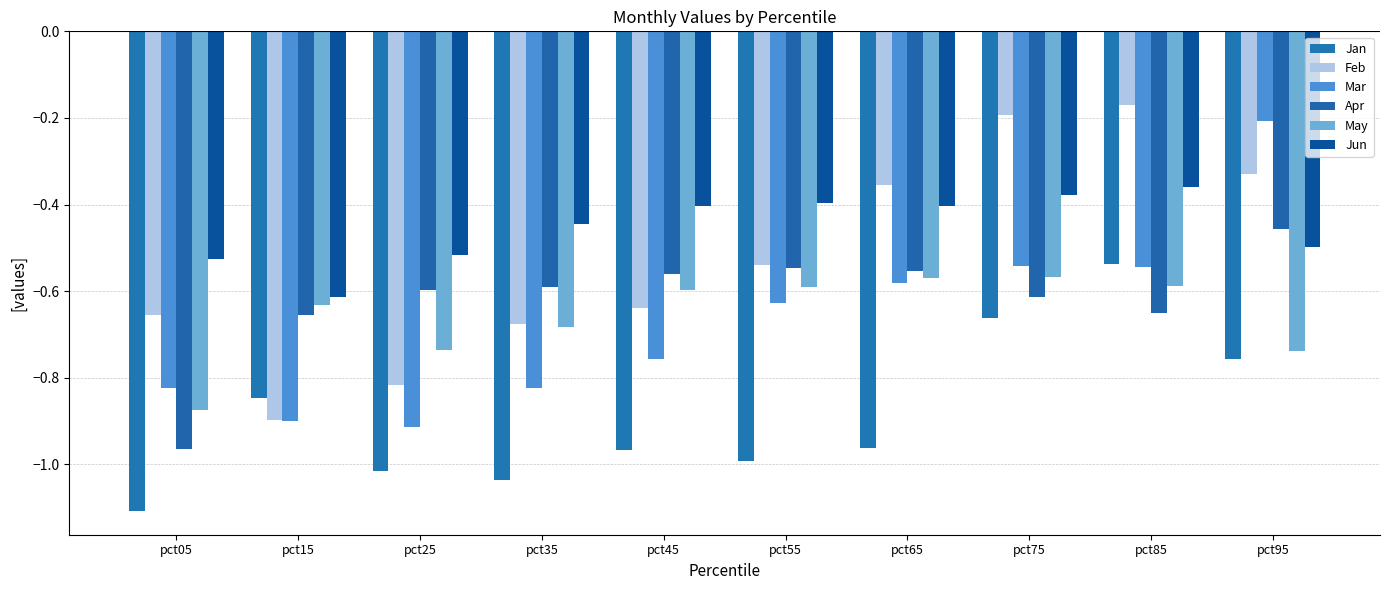

Is the value of Feb at pct35 greater than the value of May at pct15?

No